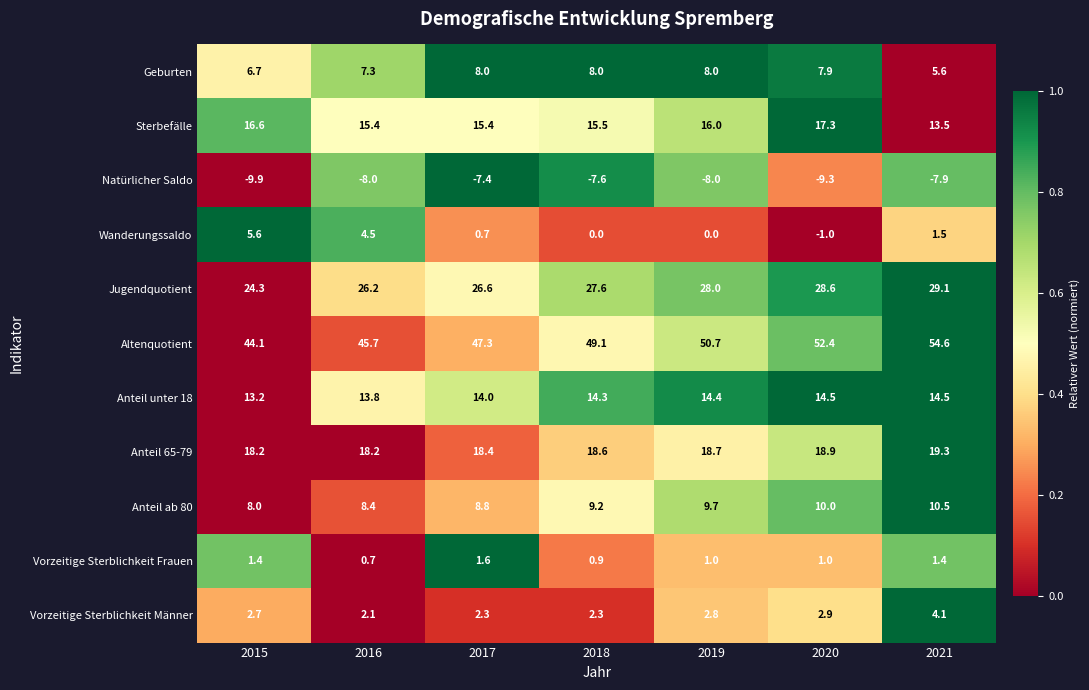

Which series has the largest range (max minus min)?

Altenquotient